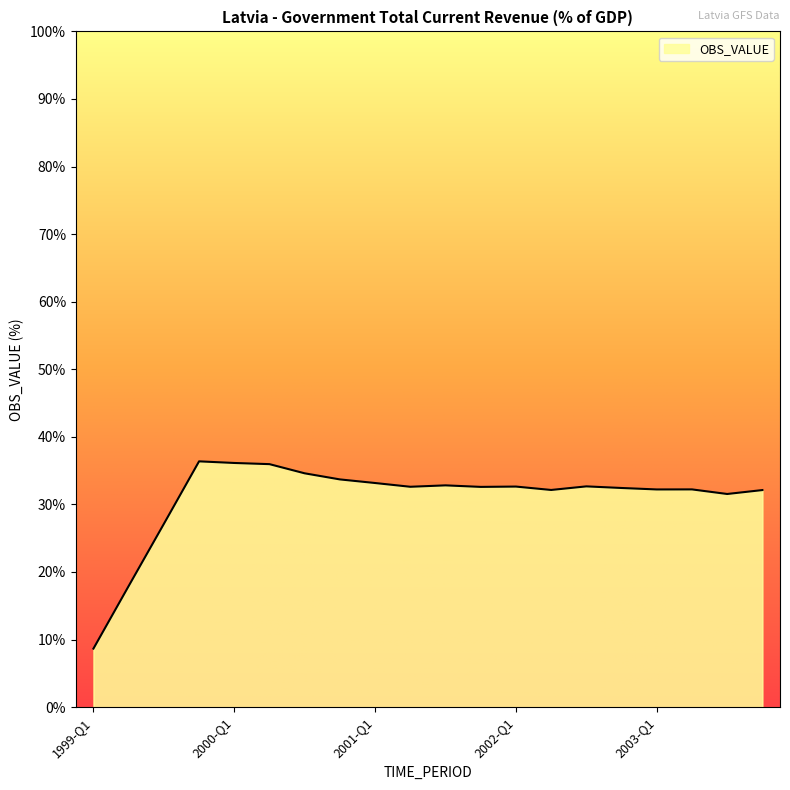

What is the maximum value shown in the chart?

36.4